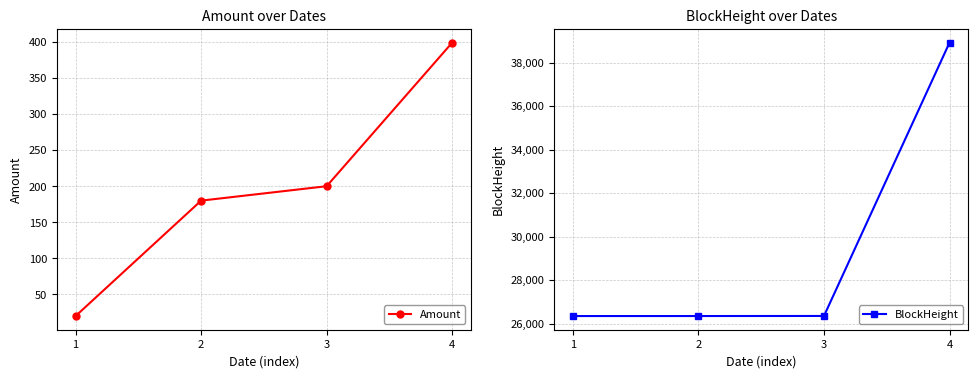

What is the value of the Amount point at the 4th from the left?

399.0